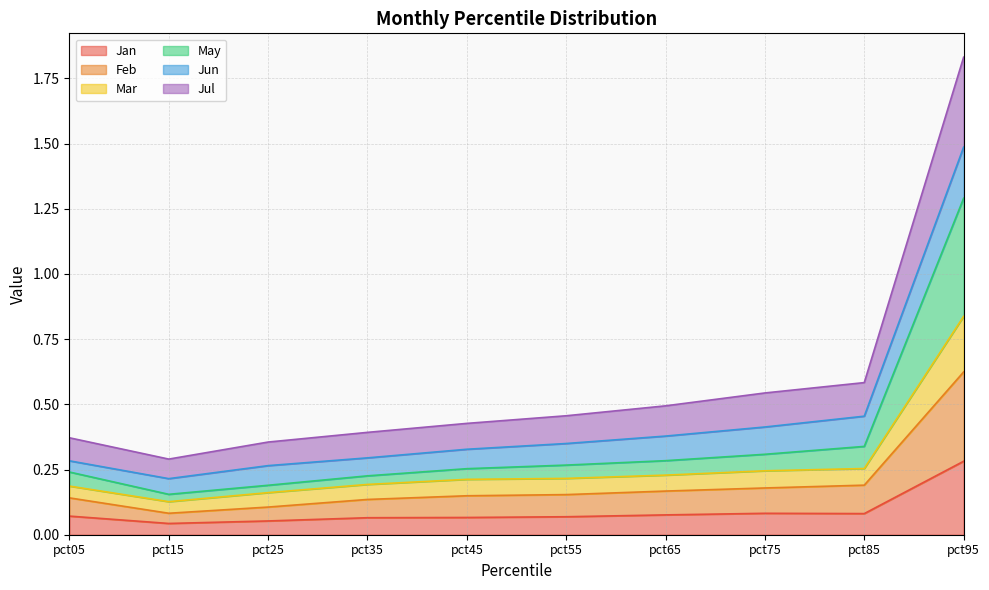

At which label does Jan reach its peak?

pct95